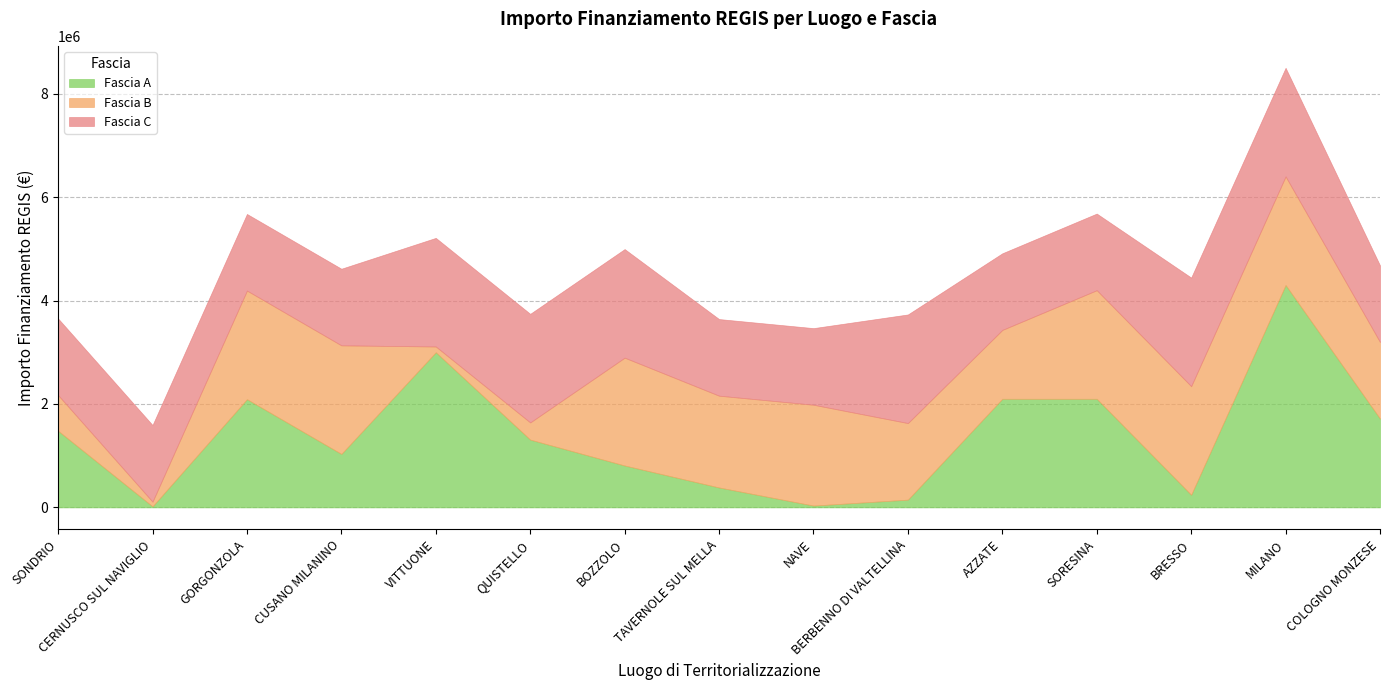

Which series has the widest spread of values?

Fascia A